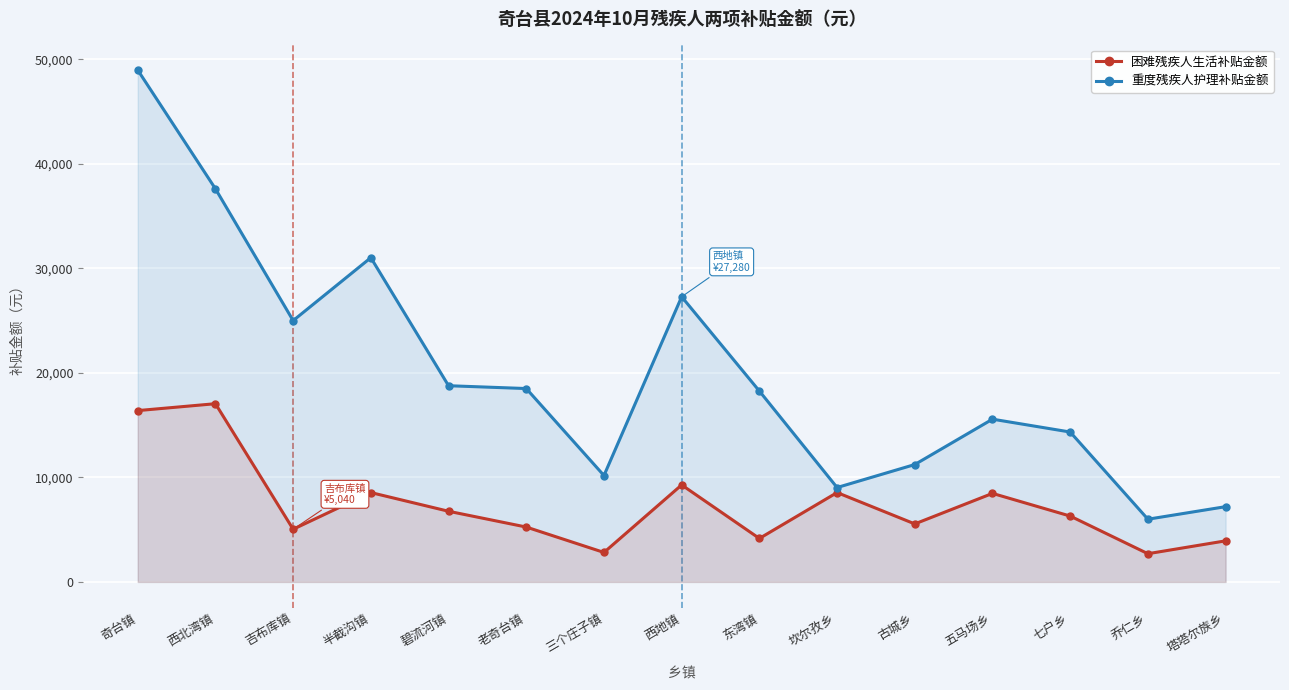

True or false: 困难残疾人生活补贴金额 and 重度残疾人护理补贴金额 cross at least once.

False